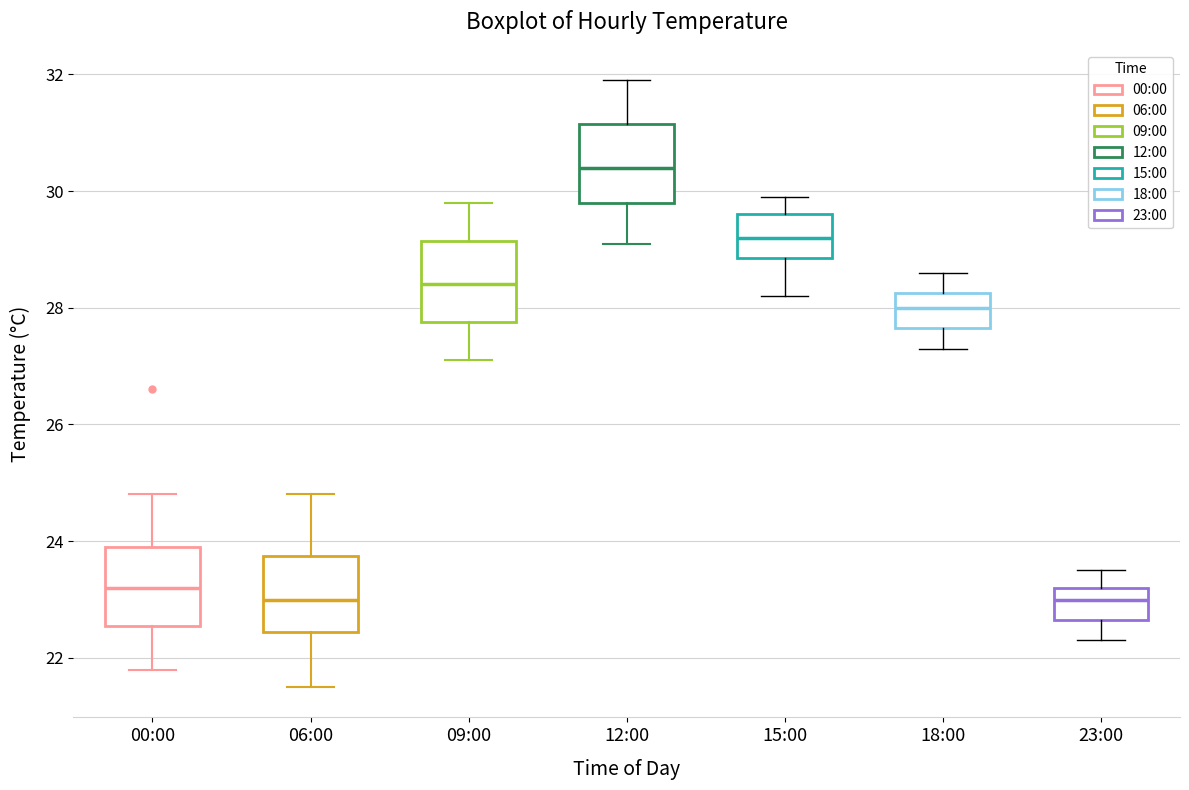

Reading left to right, transcribe this box plot: for each box, give where its median line is, the range the box spans, and where its two whiskers end, as read against the y-axis. The values are not printed on the chart, so give them approximately, as read against the axis.

00:00: median 23.2, box 22.6 to 24.0, whiskers 21.8 to 24.8
06:00: median 23.0, box 22.4 to 23.8, whiskers 21.6 to 24.8
09:00: median 28.4, box 27.8 to 29.2, whiskers 27.2 to 29.8
12:00: median 30.4, box 29.8 to 31.2, whiskers 29.2 to 32.0
15:00: median 29.2, box 28.8 to 29.6, whiskers 28.2 to 30.0
18:00: median 28.0, box 27.6 to 28.2, whiskers 27.4 to 28.6
23:00: median 23.0, box 22.6 to 23.2, whiskers 22.4 to 23.6